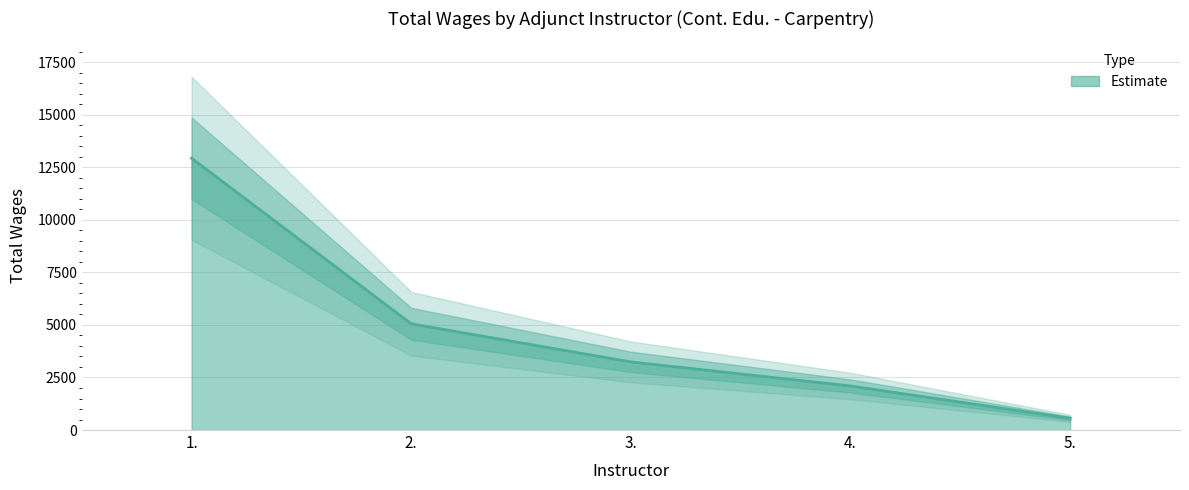

What is the average value?

4778